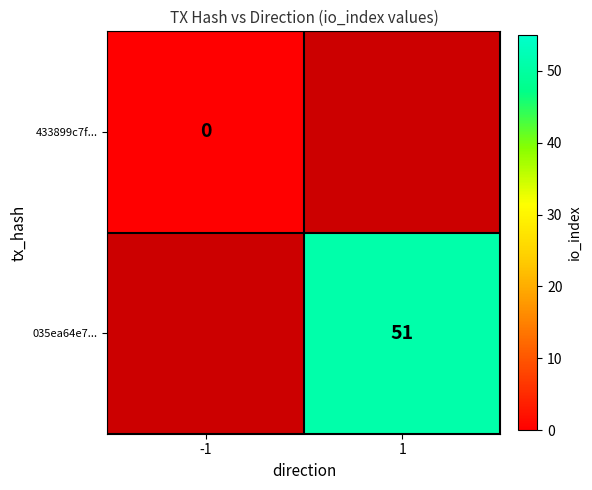

The 035ea64e7... series shows 35 at 1. True or false?

False